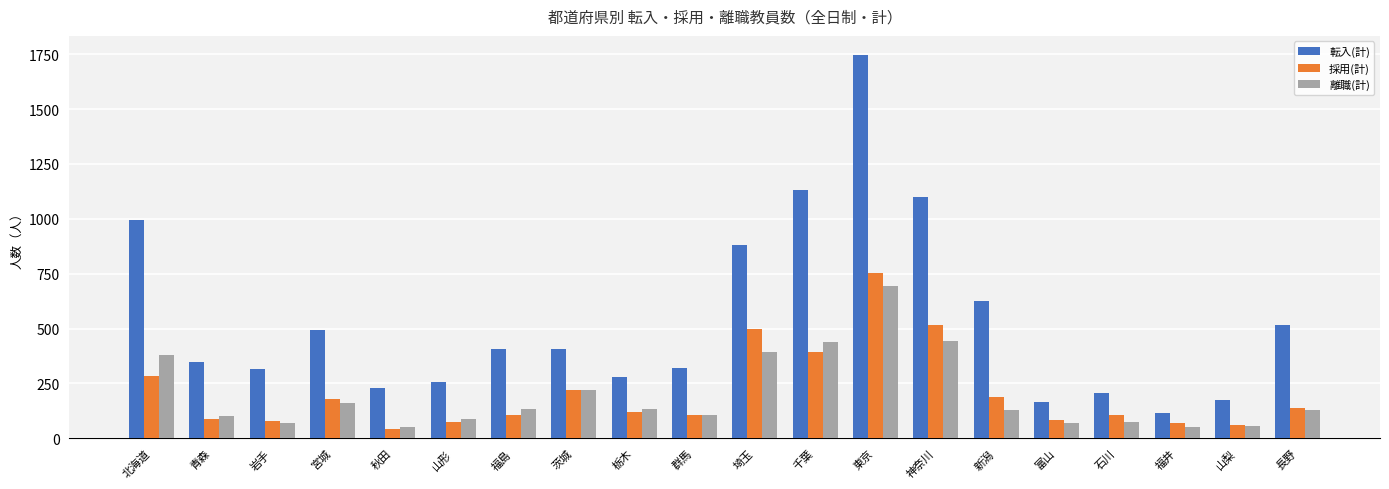

At which label is 転入(計) closest to 930?

埼玉